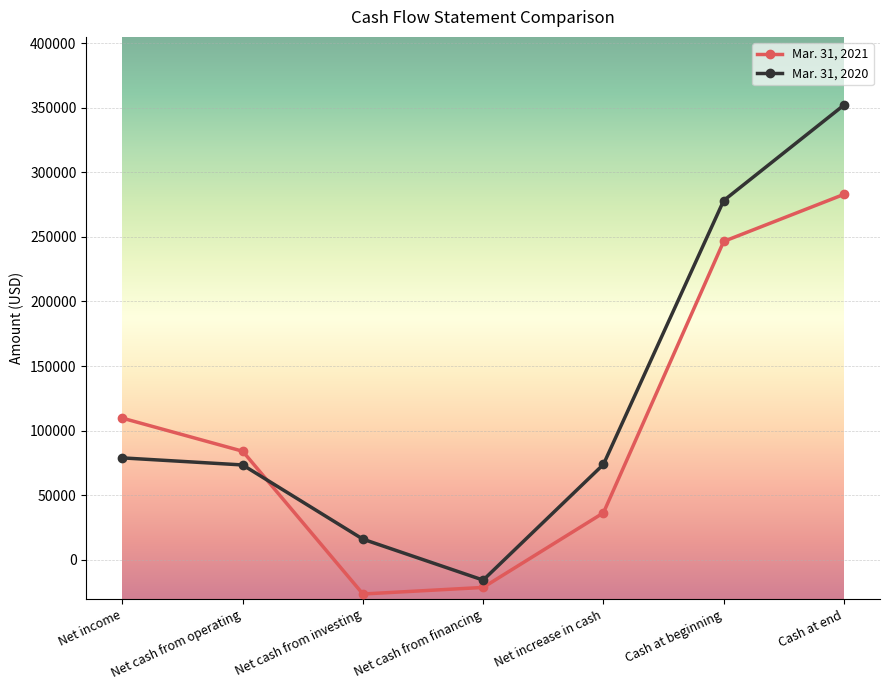

Which label corresponds to the smallest value in the chart?

Net cash from investing